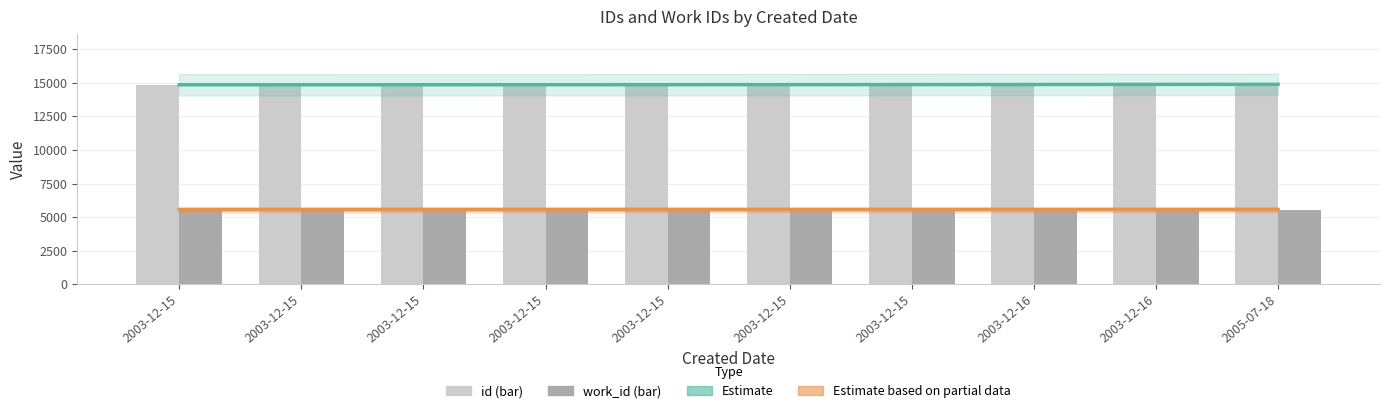

What is the label of the 8th bar from the right?

2003-12-15